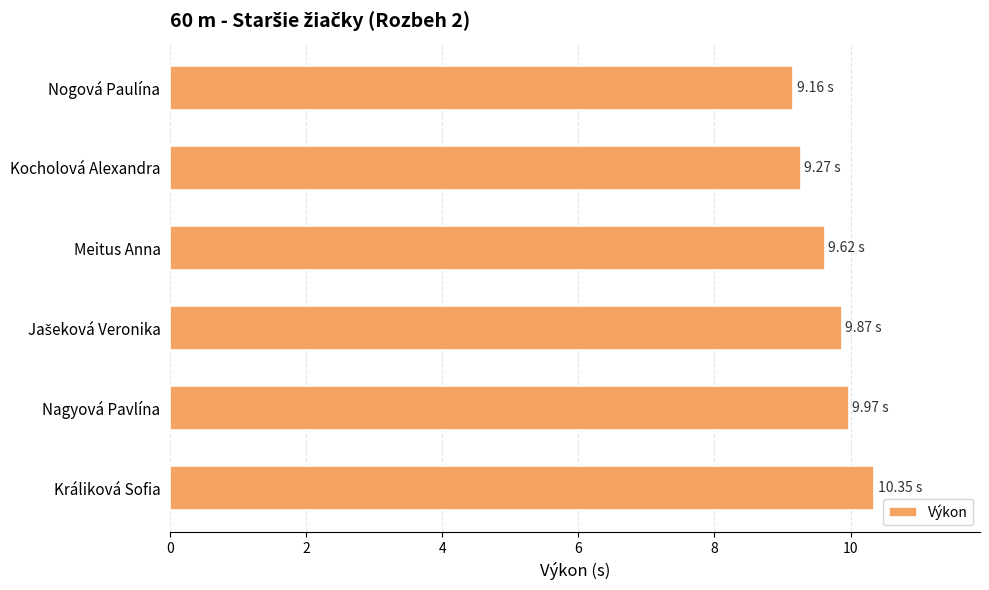

What is the sum of the values at Králiková Sofia and Meitus Anna?

20.0